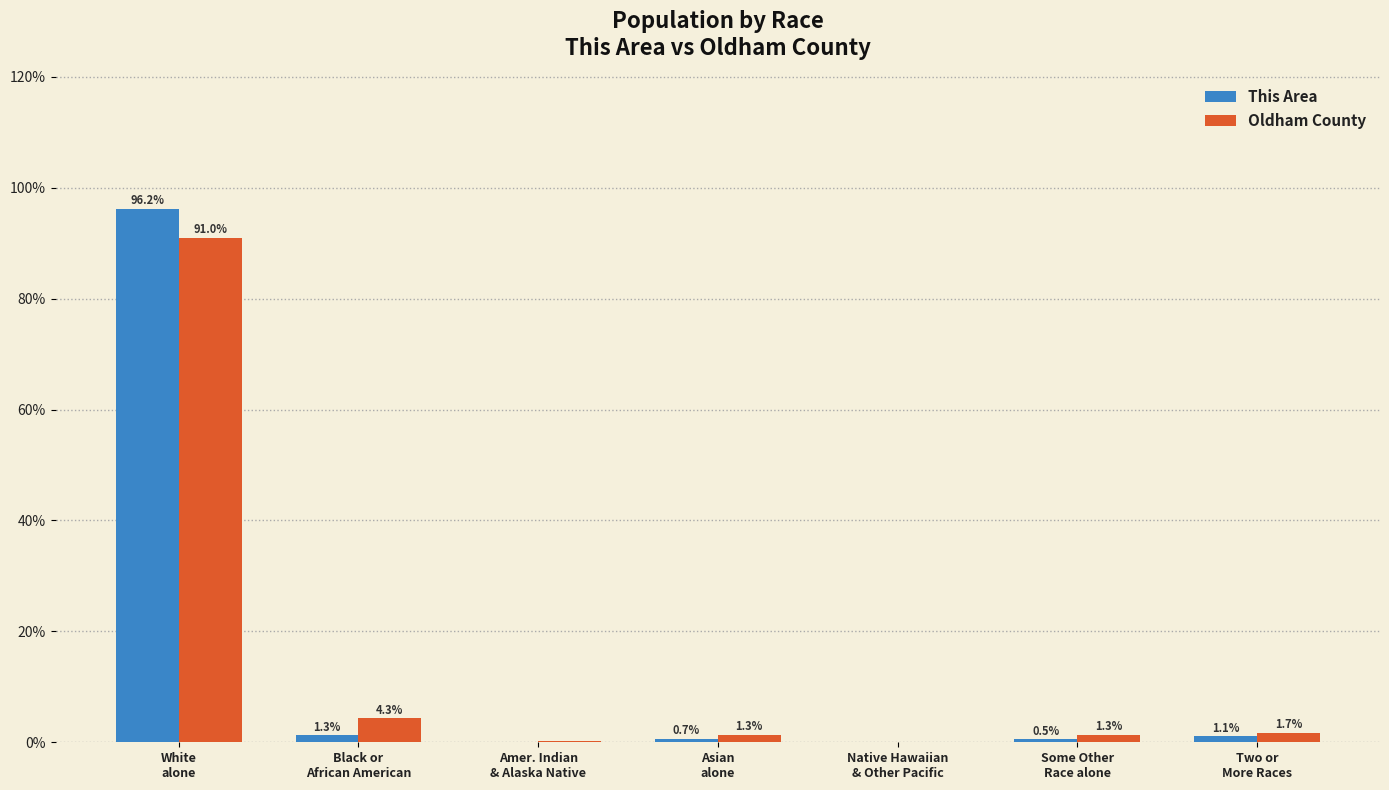

What is the sum of all This Area values?

100.0